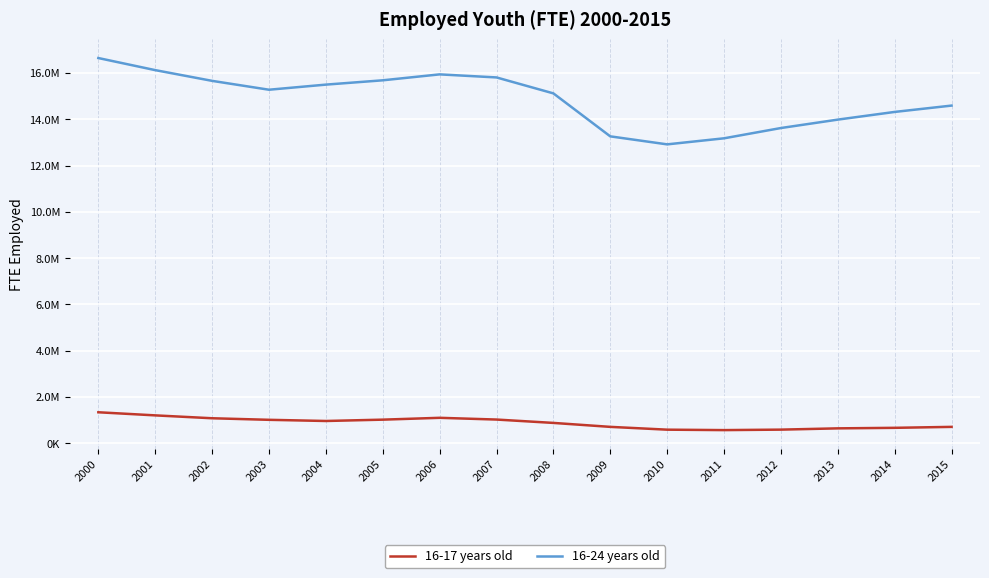

Which series has the largest total across all categories?

16-24 years old